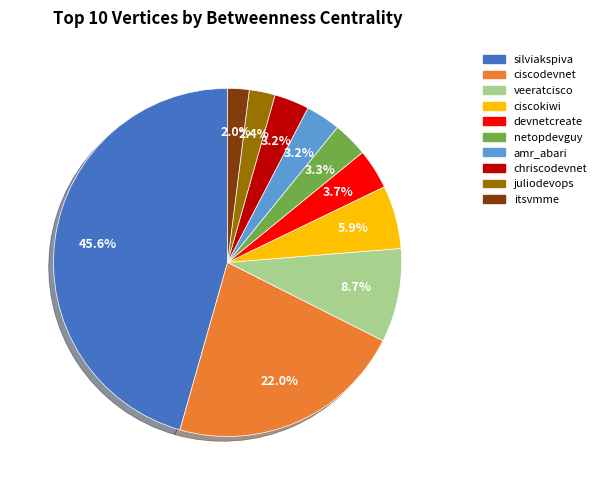

Combined, do devnetcreate and amr_abari account for over 50%?

No